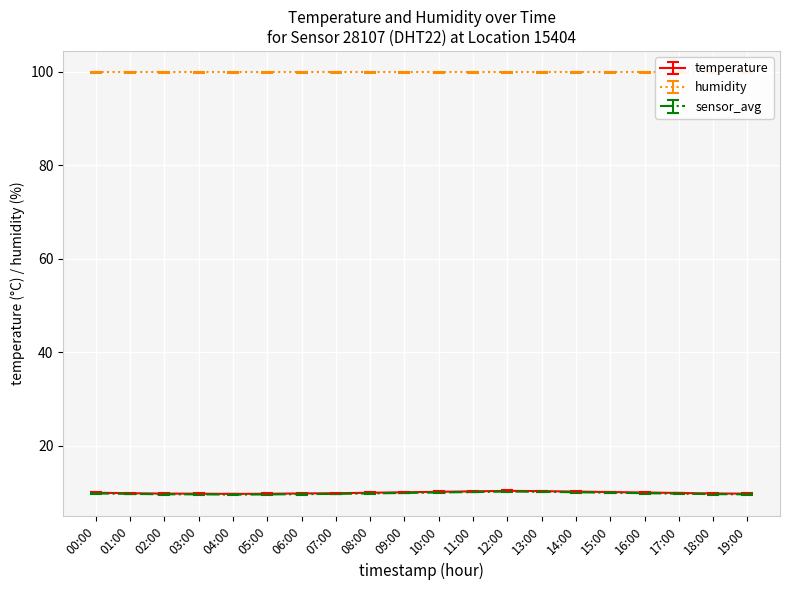

Where is the data nearest to the value 10?

00:00